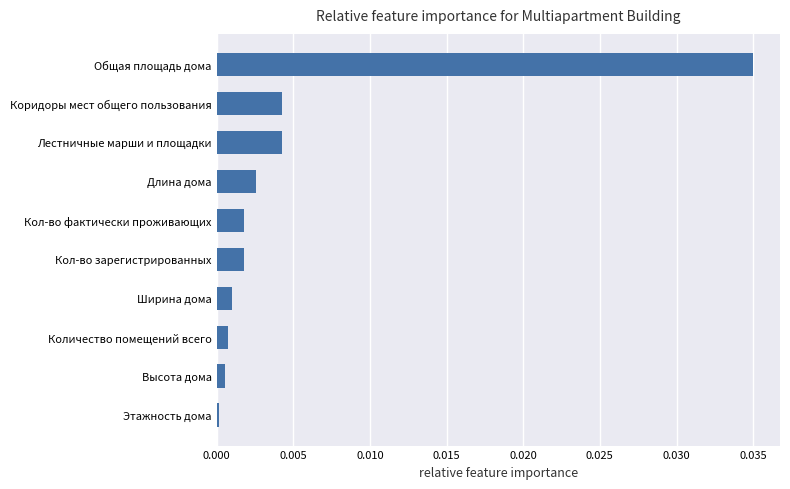

Which category has the highest value across all series?

Общая площадь дома